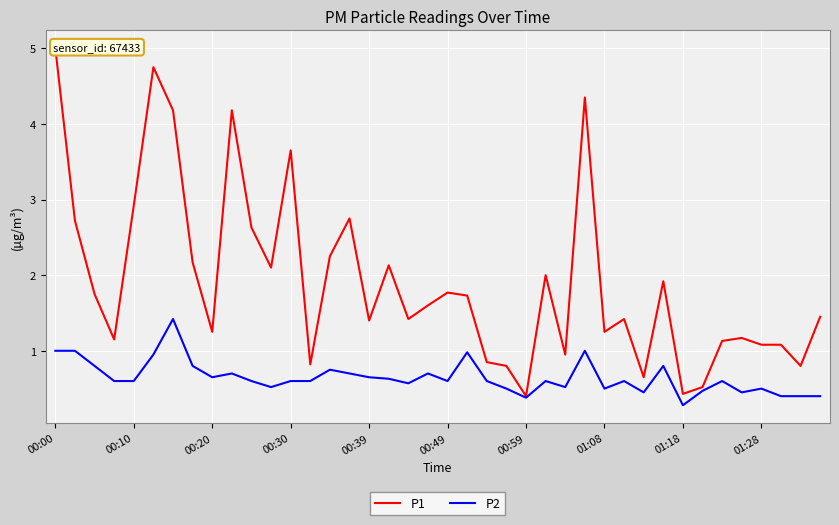

True or false: P1 and P2 intersect in this chart.

False